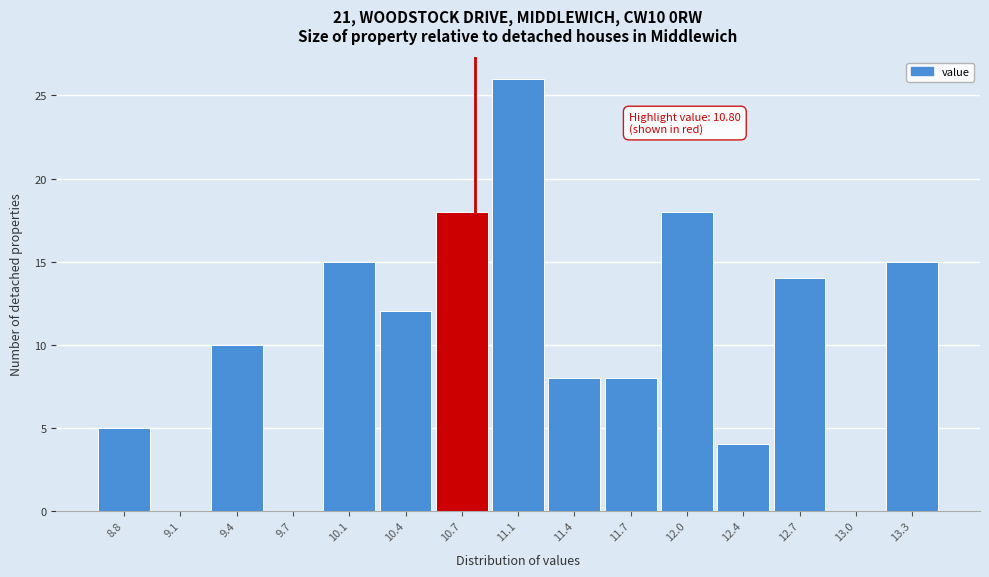

Over which range of the x-axis is the bar tallest?

10.90 to 11.20